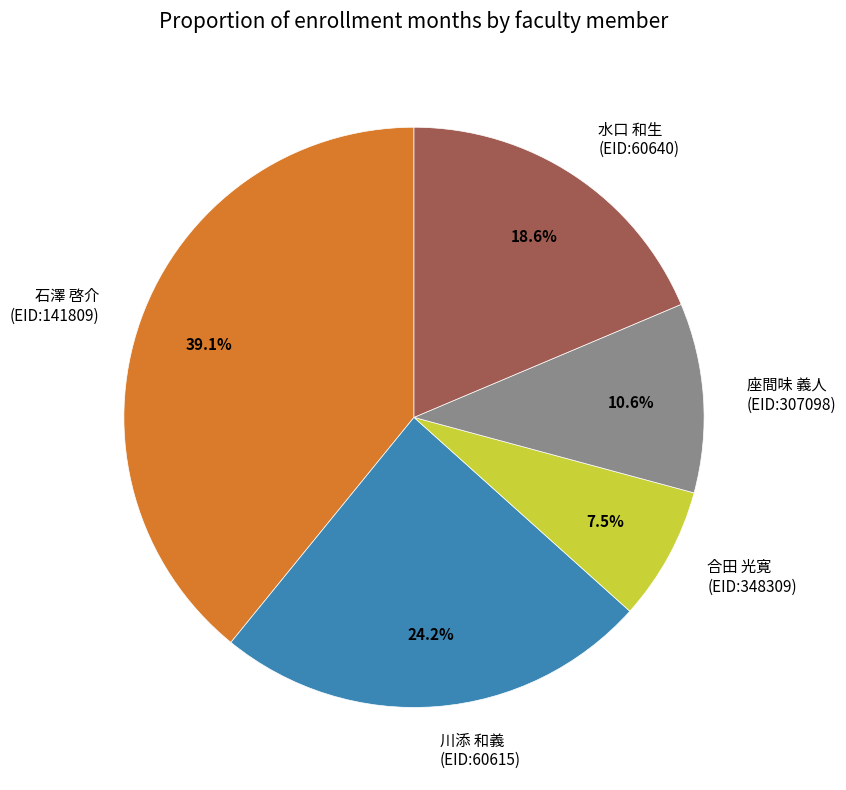

Is there any slice that represents more than half of the pie?

No